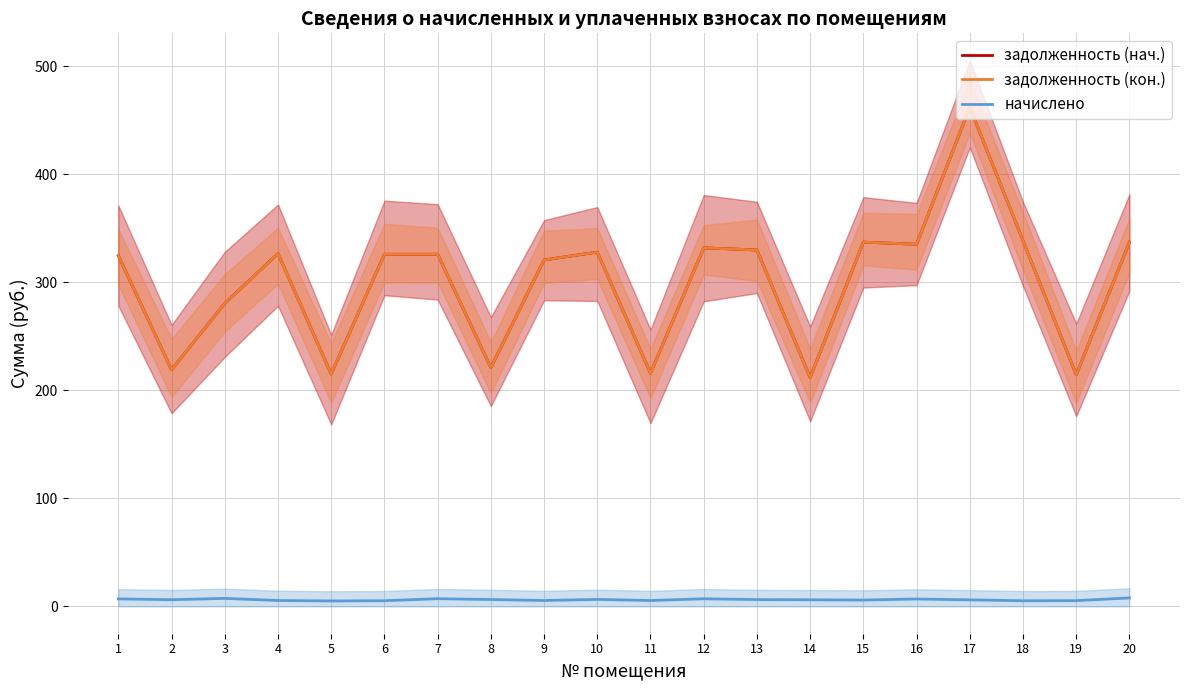

True or false: задолженность (кон.) and начислено cross at least once.

False